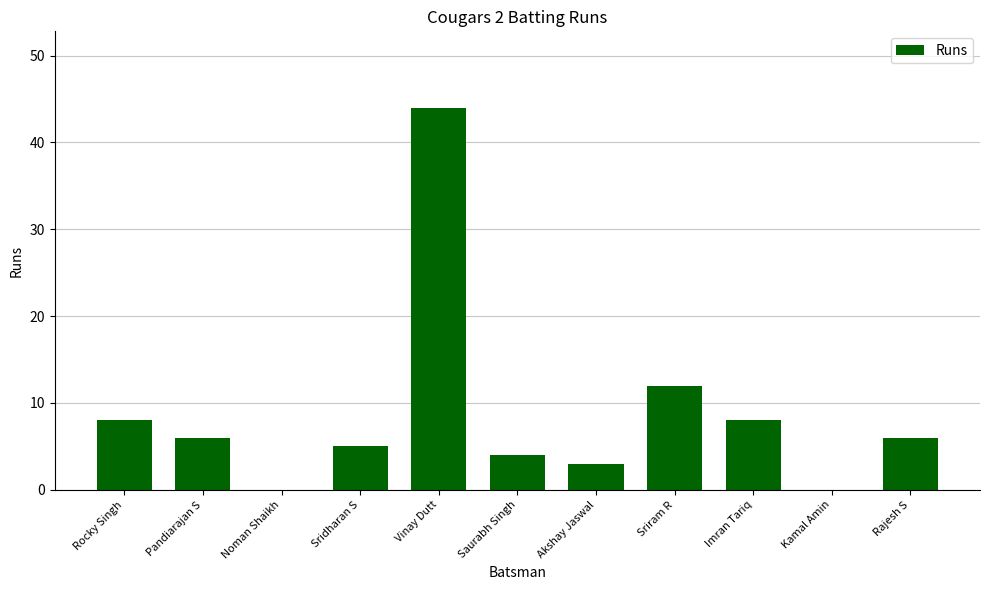

How many distinct data groups are displayed?

1